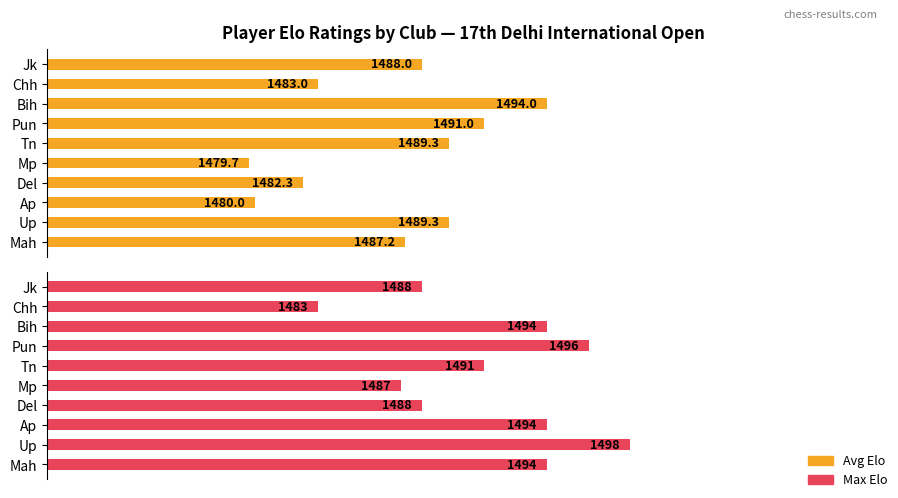

True or false: Avg Elo has a value of 2093.0 at Up.

False